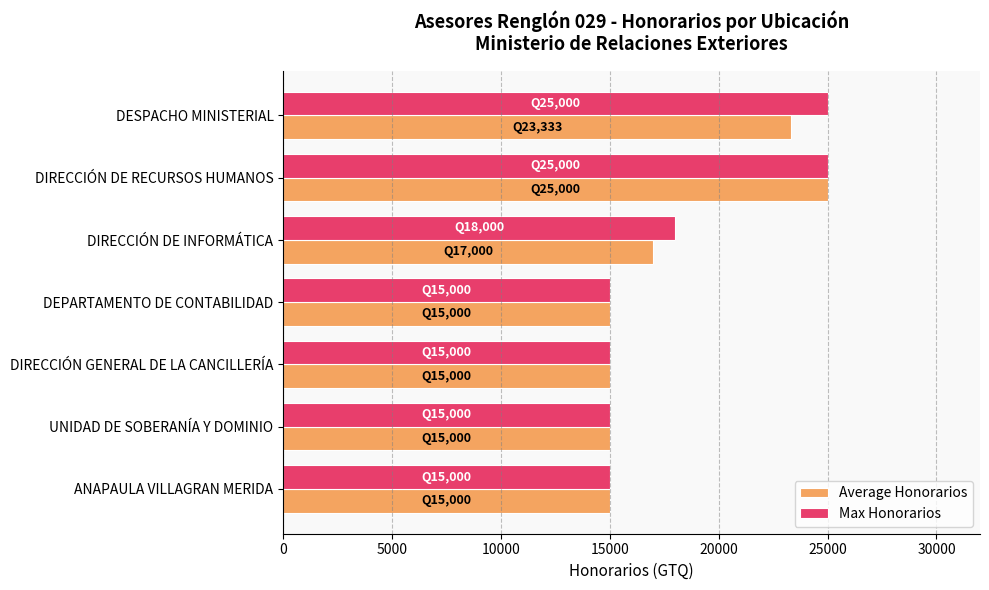

What is the smallest value displayed?

15000.0